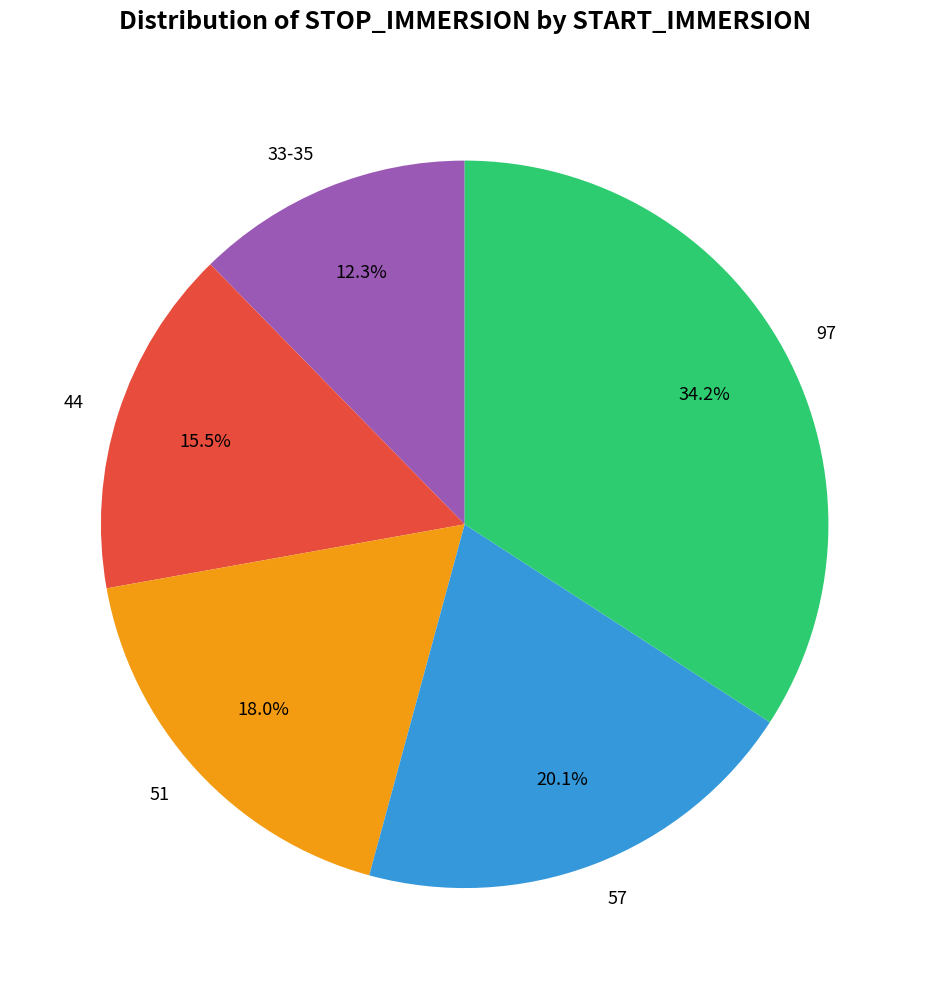

Which category has the biggest portion of the pie?

97